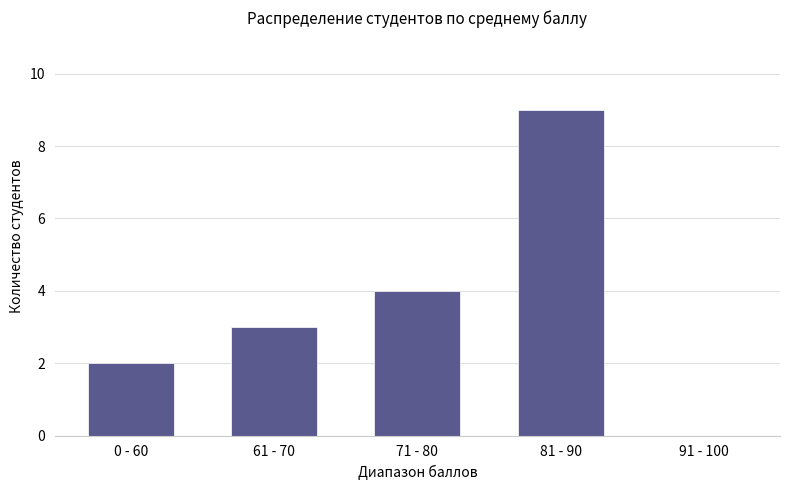

Which has a higher value, 61 - 70 or 71 - 80?

71 - 80